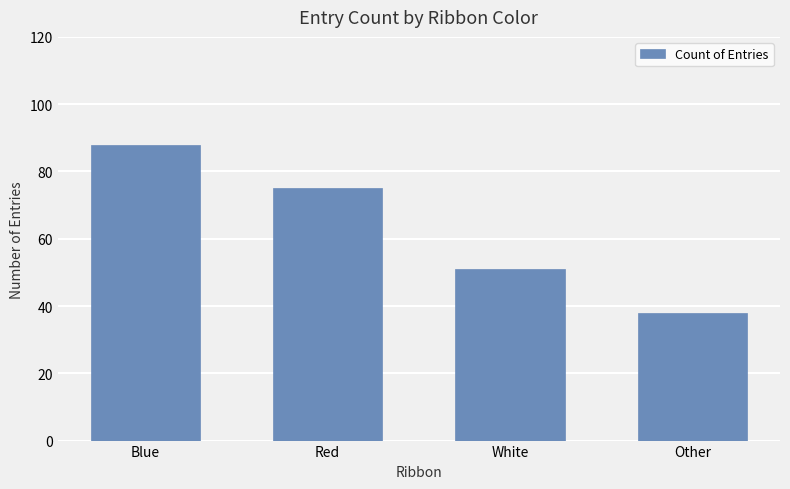

What is the difference between the second highest and minimum values?

37